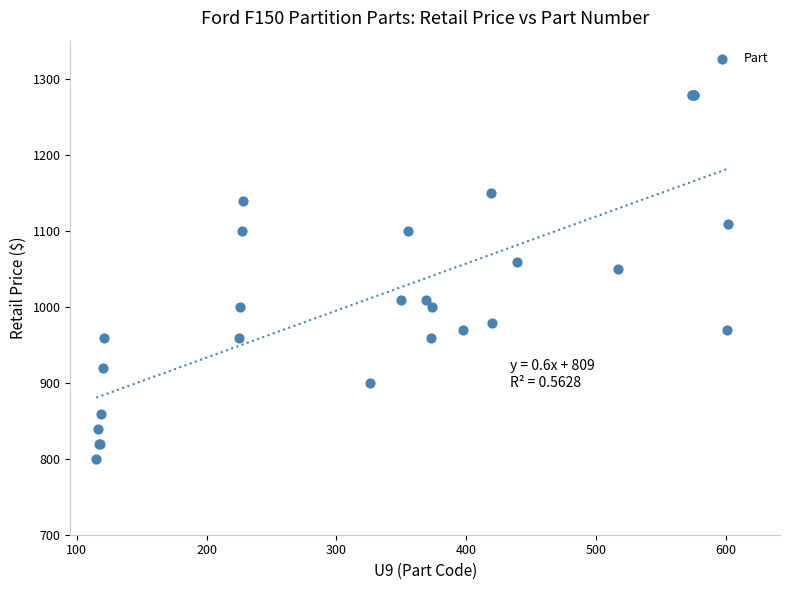

What Y value in the scatter plot is closest to 1039?

1049